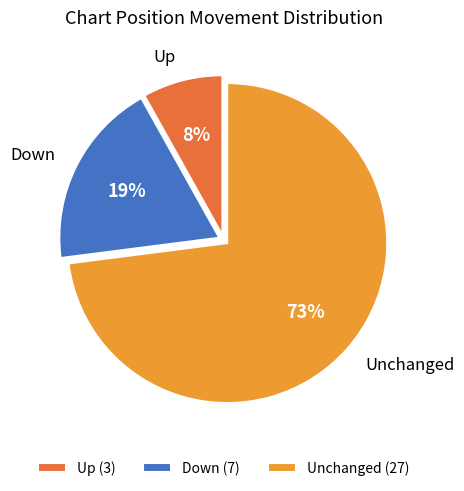

Count the number of slices in the pie.

3